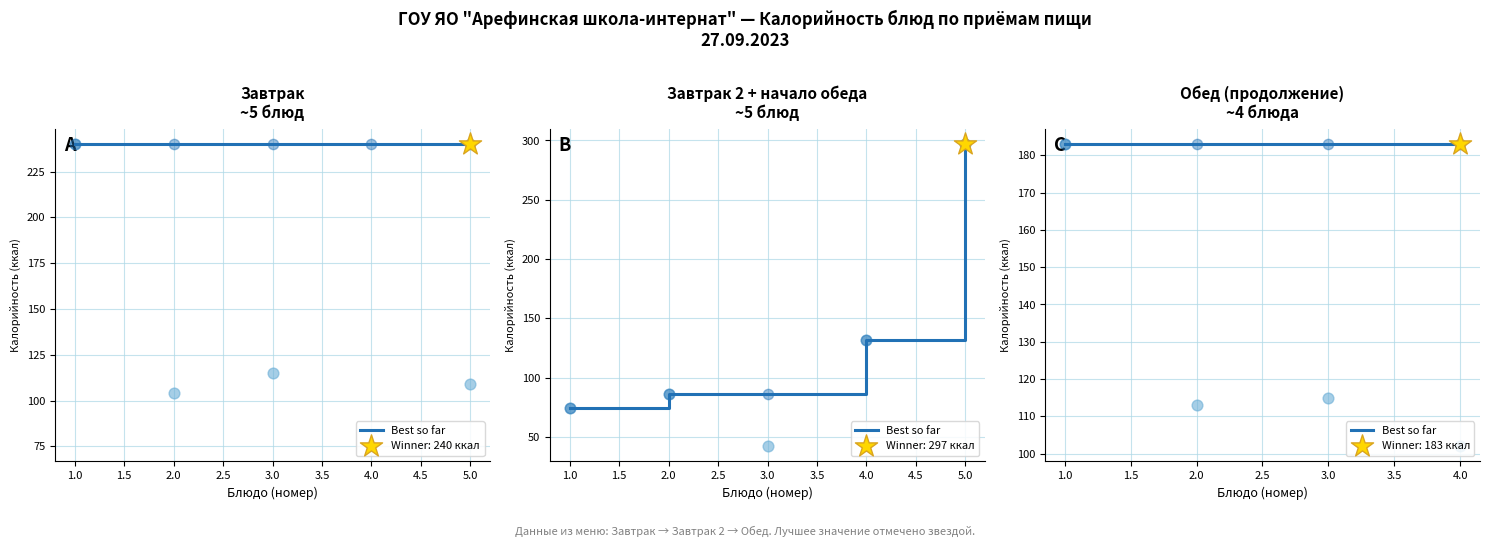

Which series has the largest total across all categories?

Калорийность